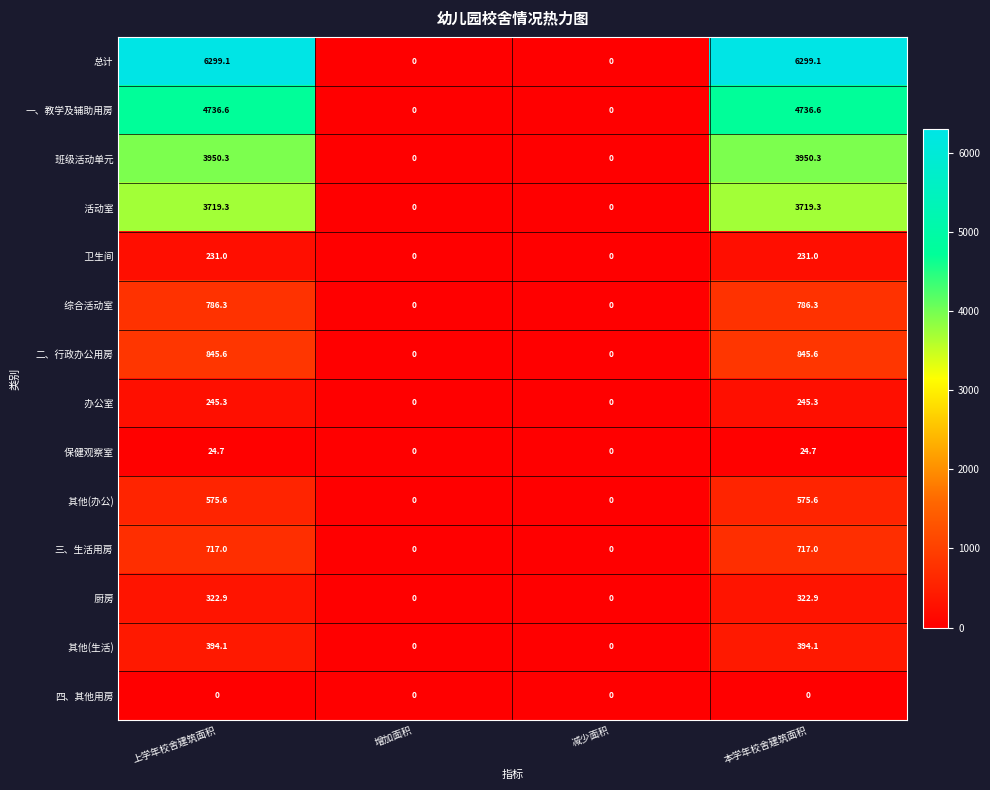

The value of 三、生活用房 at 上学年校舍建筑面积 is 717.0. True or false?

True